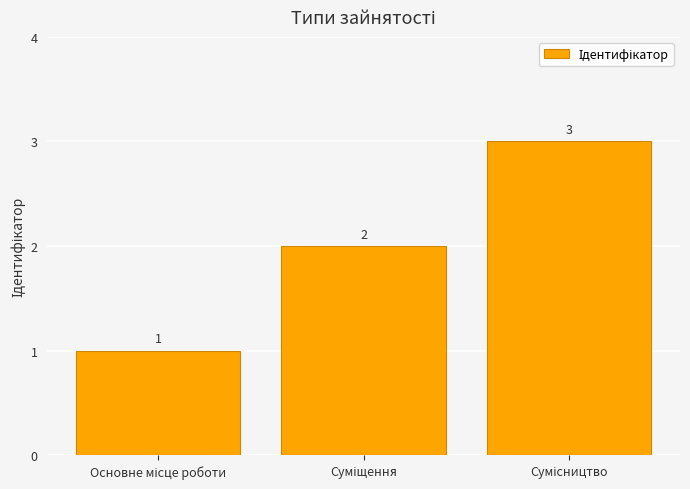

Count the values in the range 1 to 3.

3